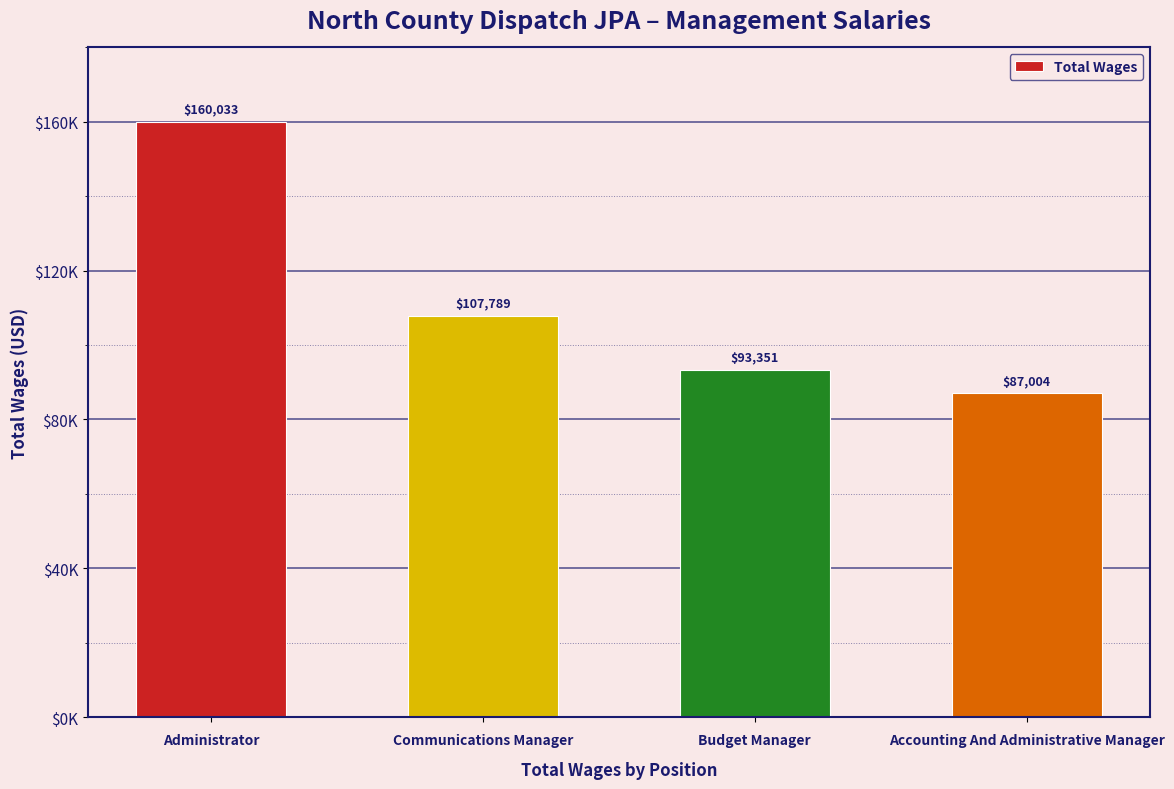

At which label does the data first exceed 107789?

Administrator